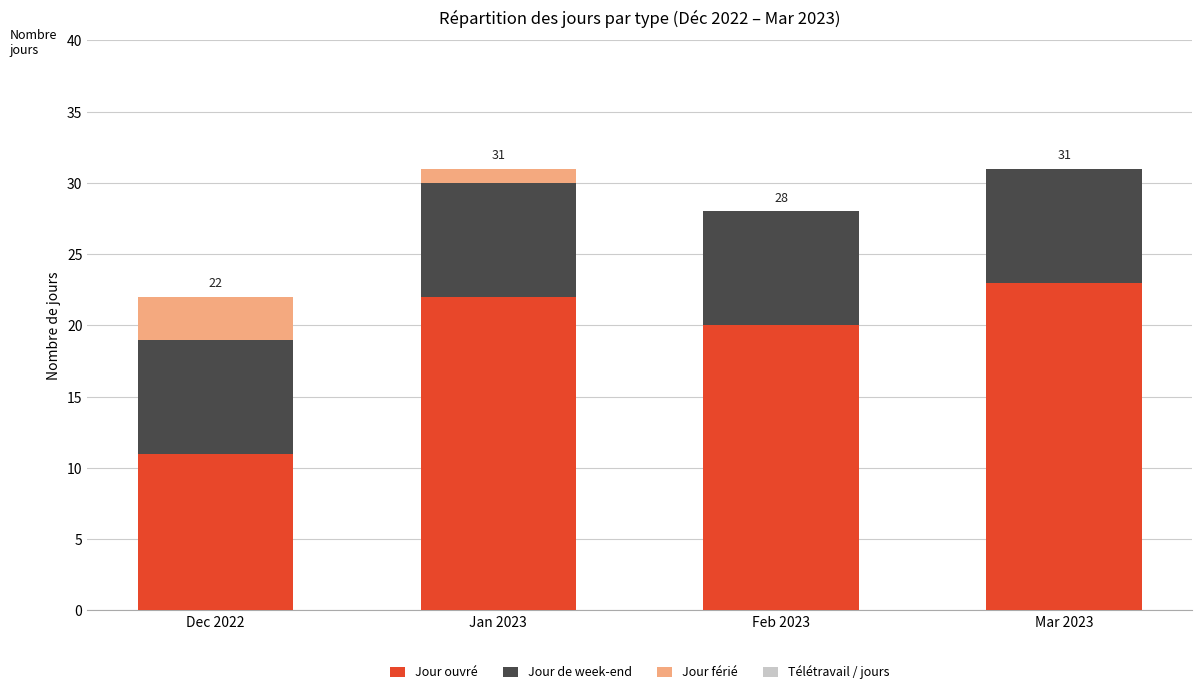

What is the maximum value for Jour ouvré?

23